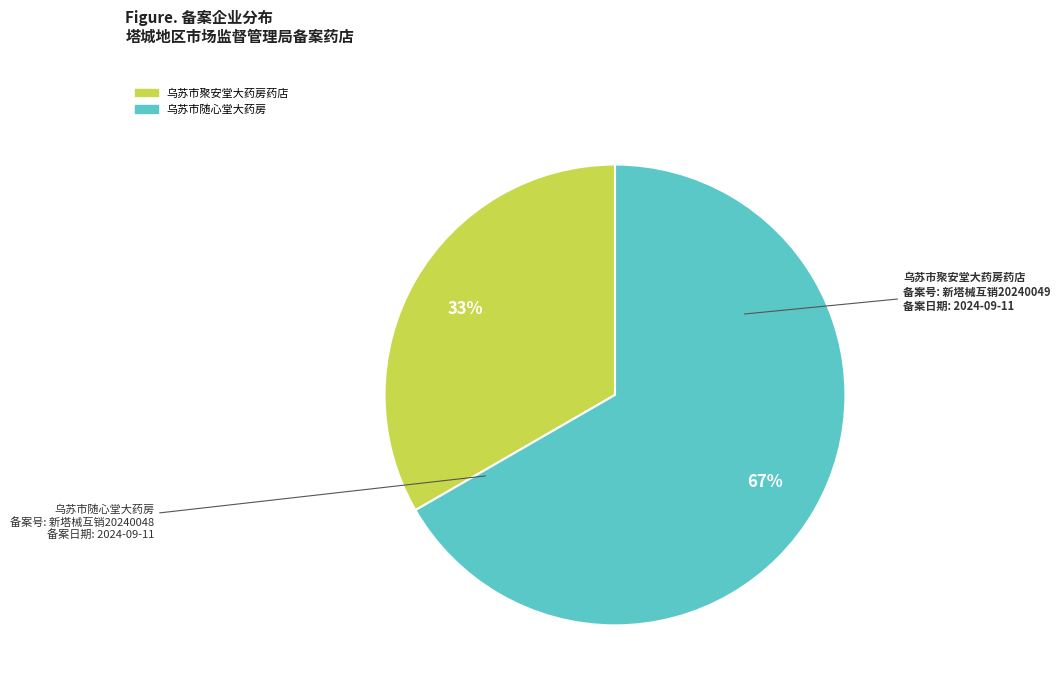

What is the majority slice?

乌苏市随心堂大药房